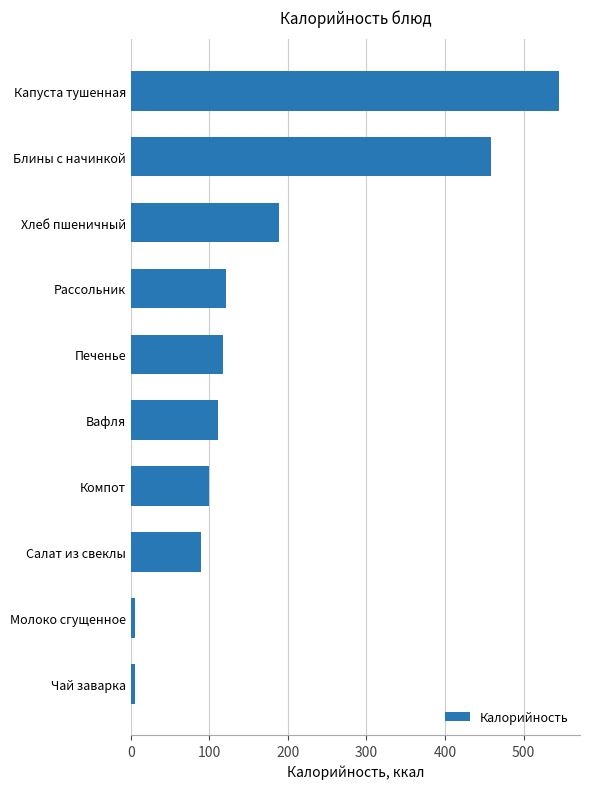

What is the difference between the maximum and minimum values?

539.1